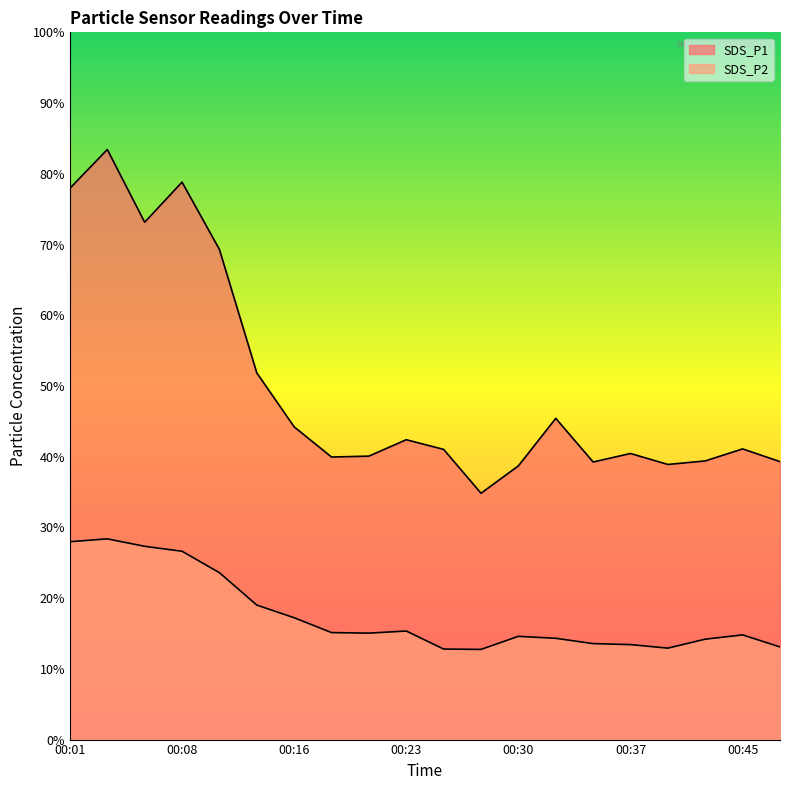

What is the average value of the SDS_P1 series?

50.0